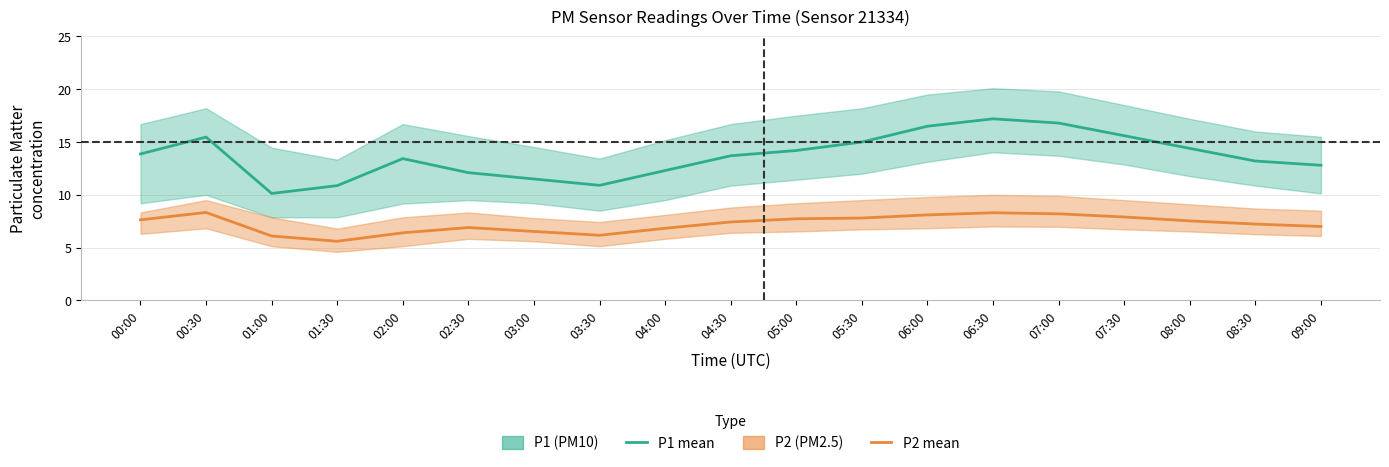

What is the sum of the P2 (PM2.5) mean values at 08:30 and 03:00?

13.8